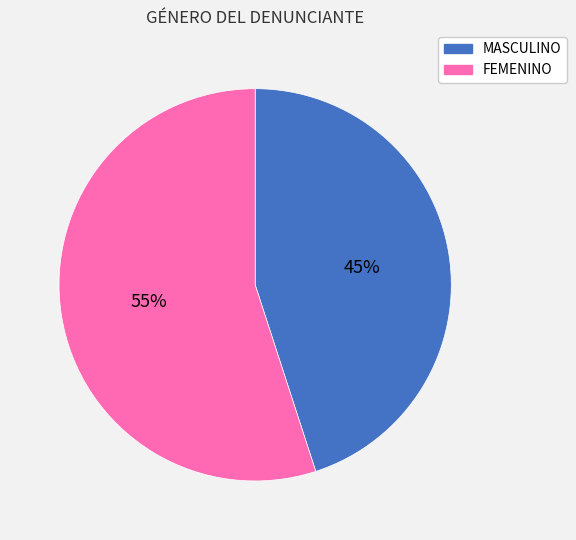

To the nearest percent, what is the average slice percentage?

50%